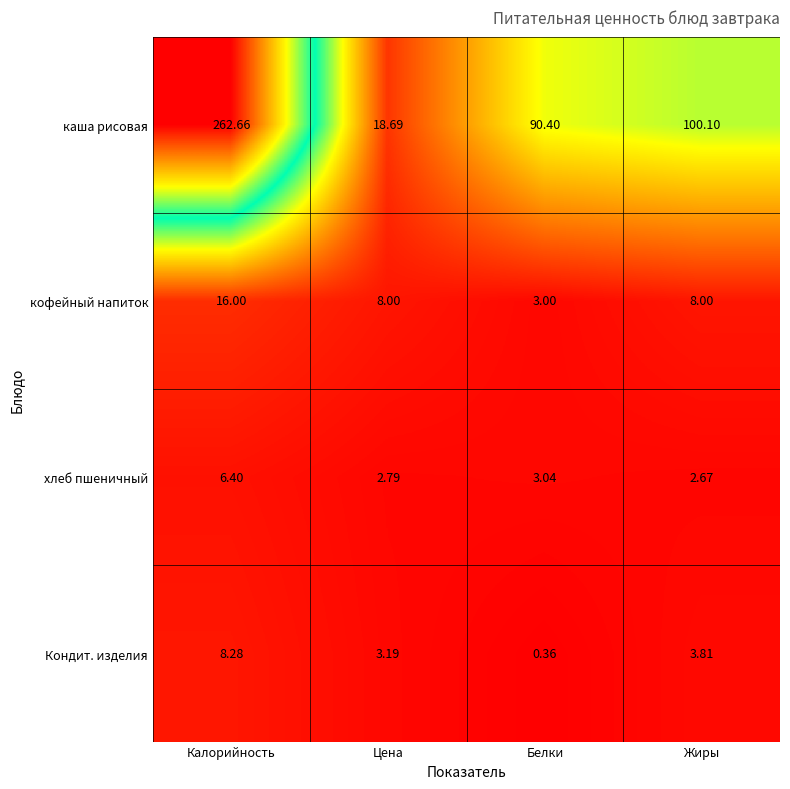

Where is Кондит. изделия nearest to the value 4?

Жиры